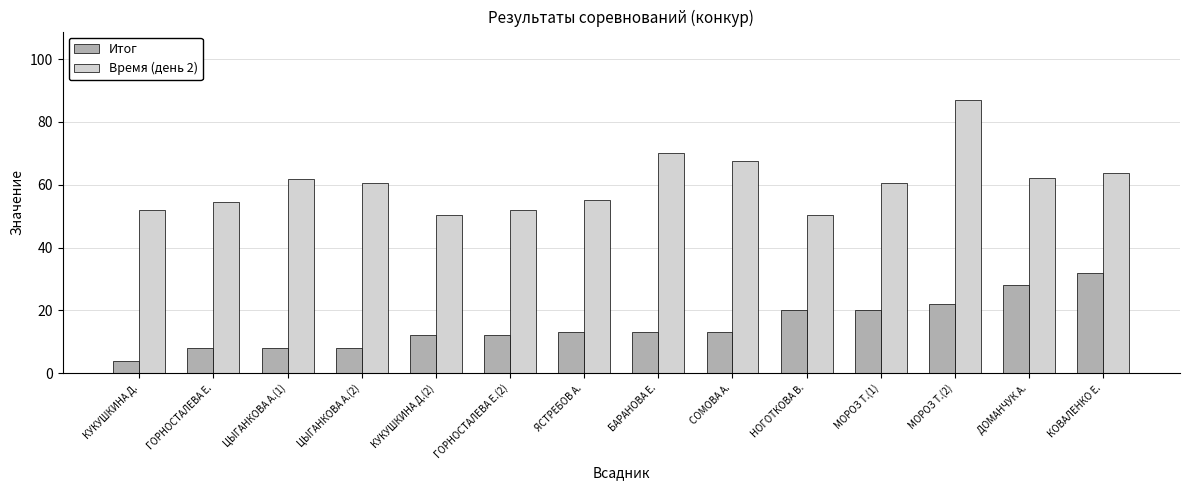

The value of Время (день 2) at БАРАНОВА Е. is 70.0. True or false?

True